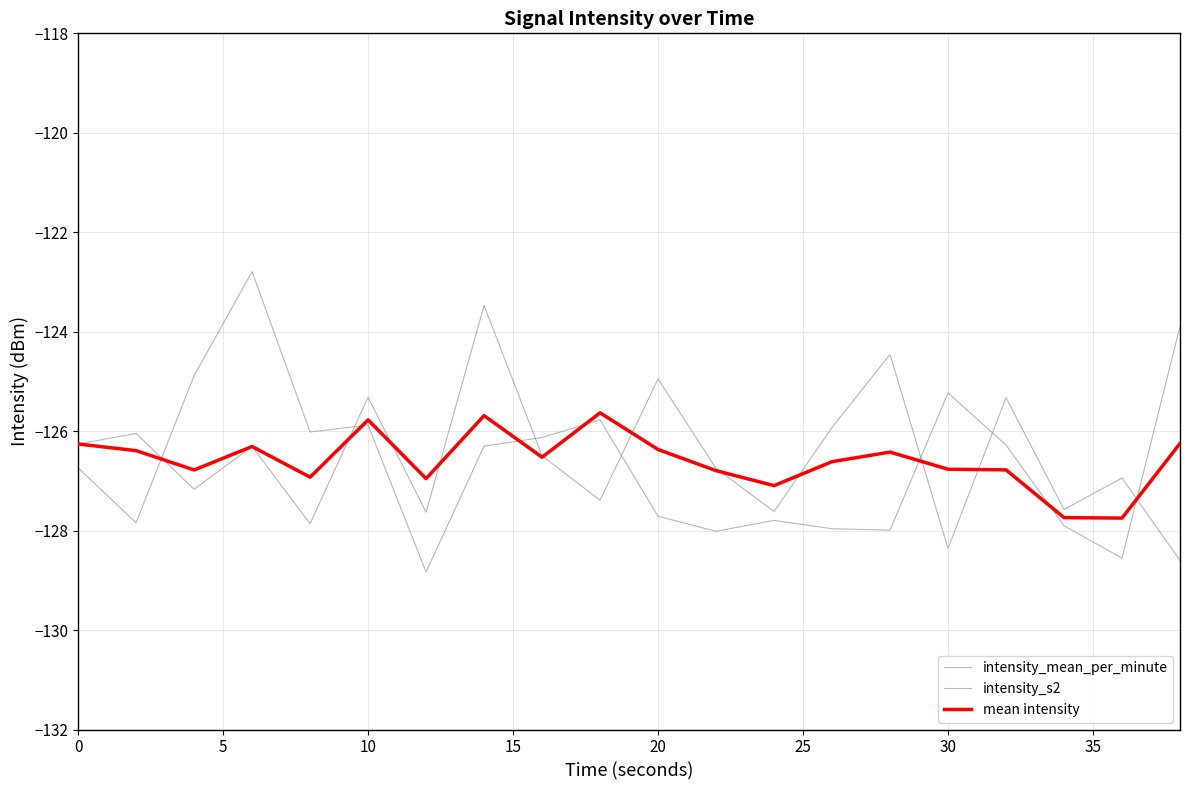

Is this an area chart (filled region under the line)?

No